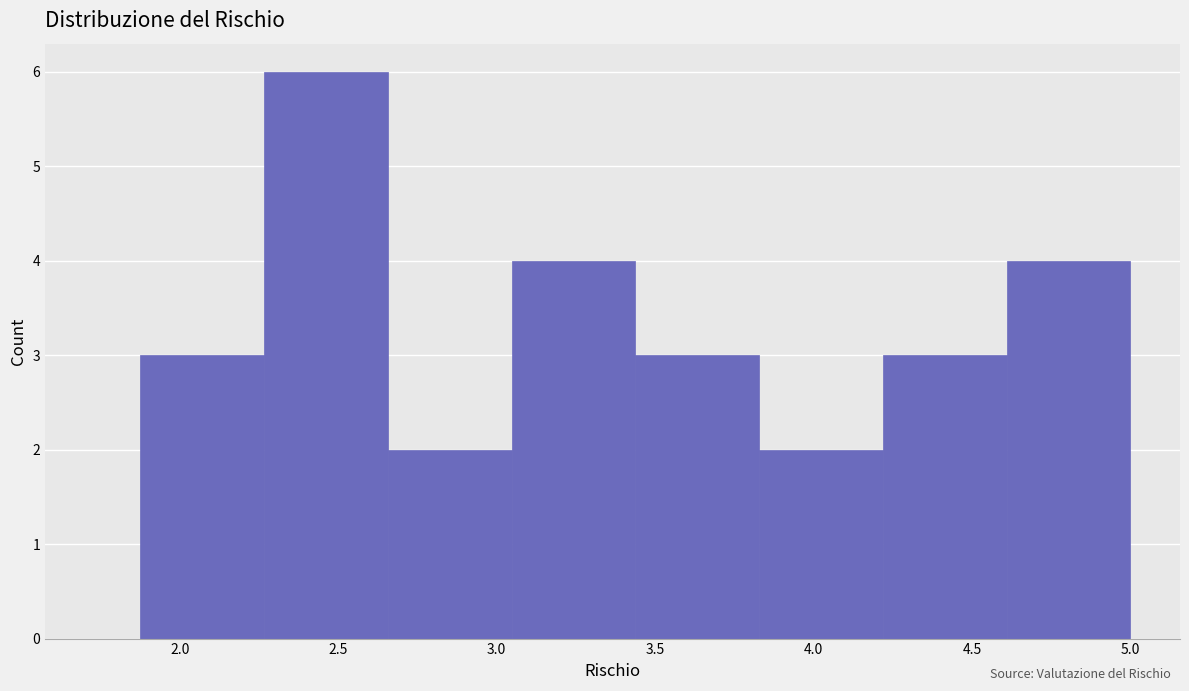

Reading left to right, list every bar in this chart as the range it spans on the x-axis followed by its height. Neither the bar edges nor the heights are printed on the chart, so give them approximately, as read against the axes.

1.90 to 2.25: 3
2.25 to 2.65: 6
2.65 to 3.05: 2
3.05 to 3.45: 4
3.45 to 3.85: 3
3.85 to 4.20: 2
4.20 to 4.60: 3
4.60 to 5.00: 4